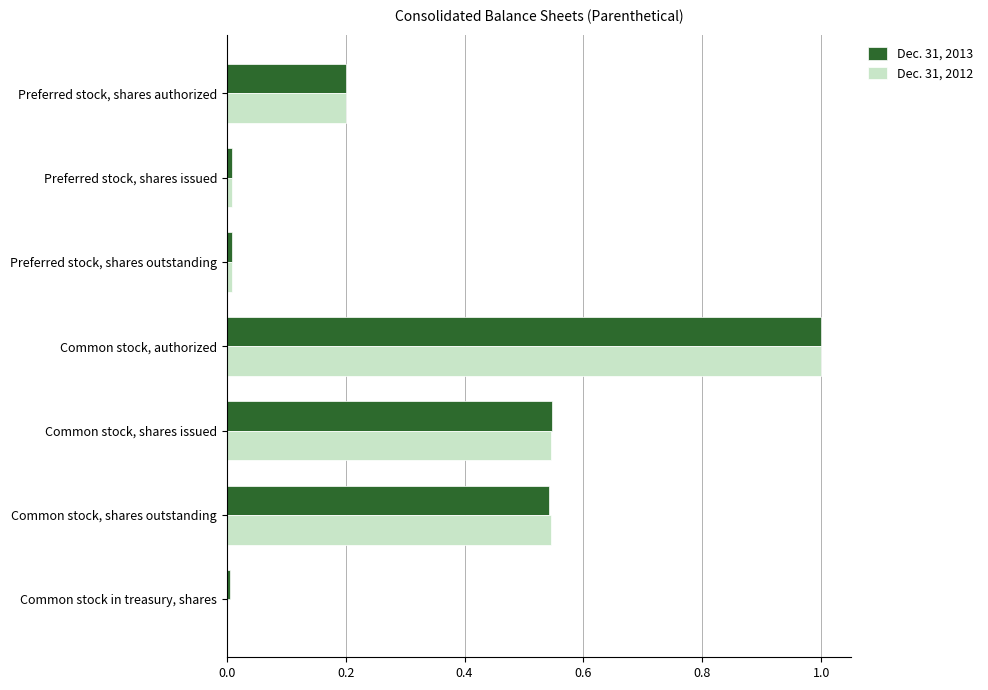

What is the sum of the Dec. 31, 2012 values at Common stock, shares issued and Preferred stock, shares authorized?

0.7